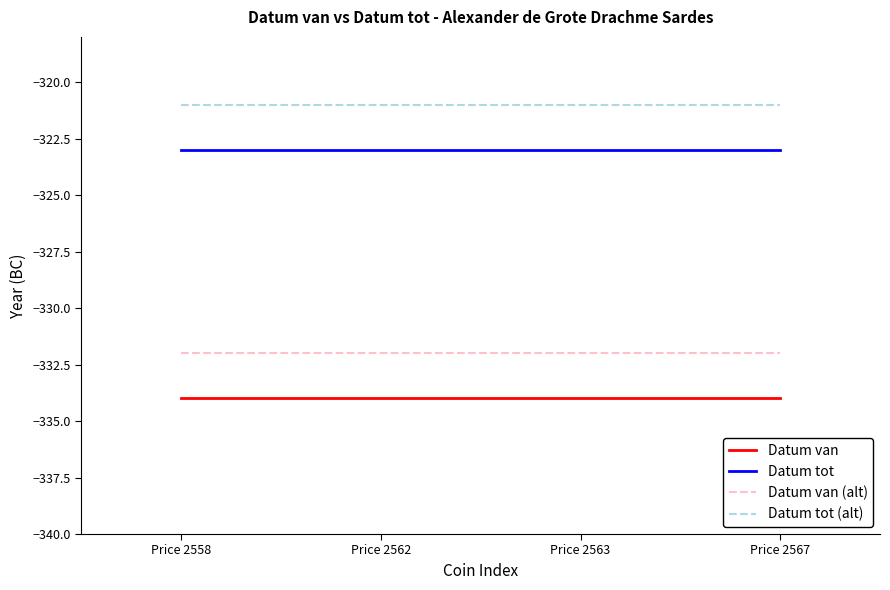

What is the average value of the Datum tot (alt) series?

-321